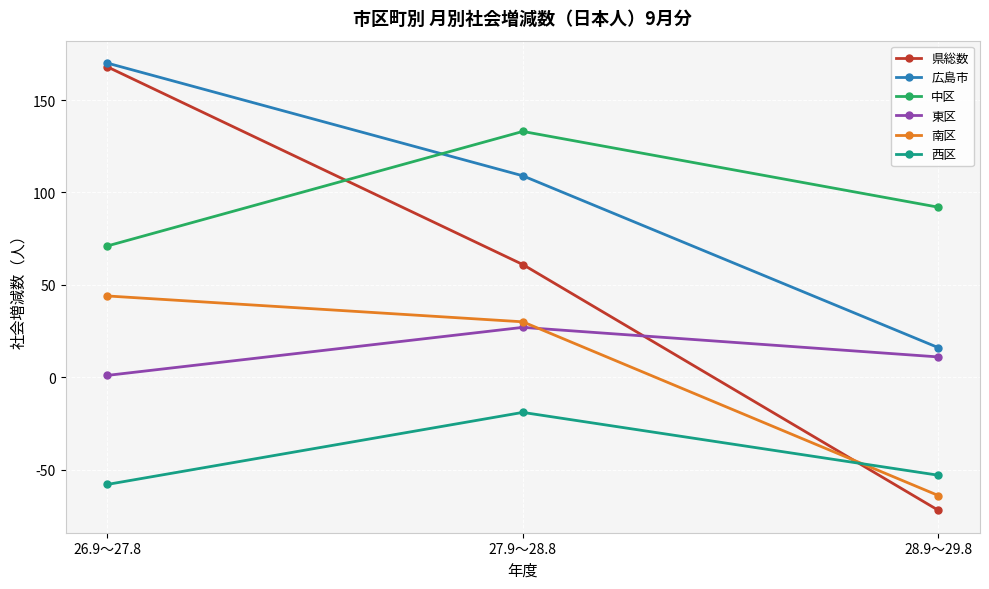

At which category does the chart reach its peak across all series?

26.9～27.8